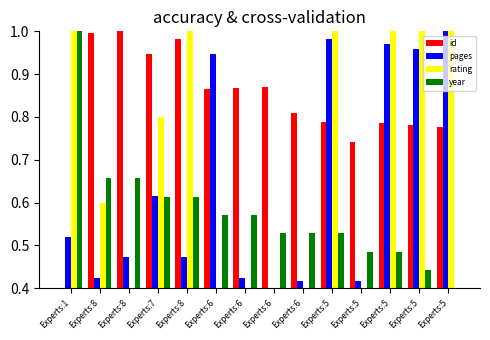

How many distinct data groups are displayed?

4